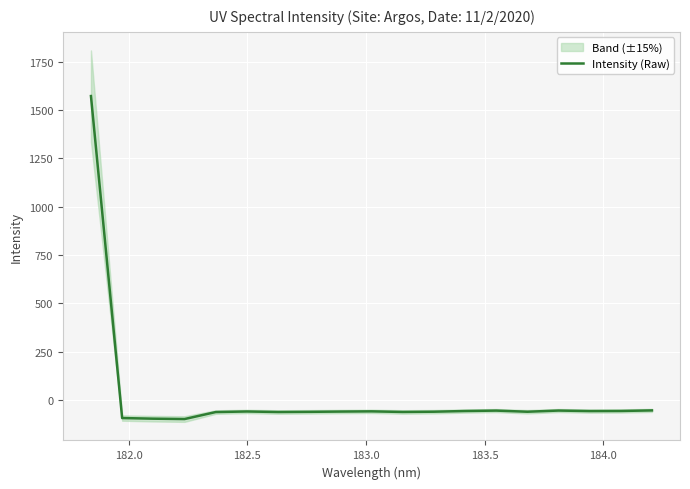

What is the minimum value shown in the chart?

-97.6